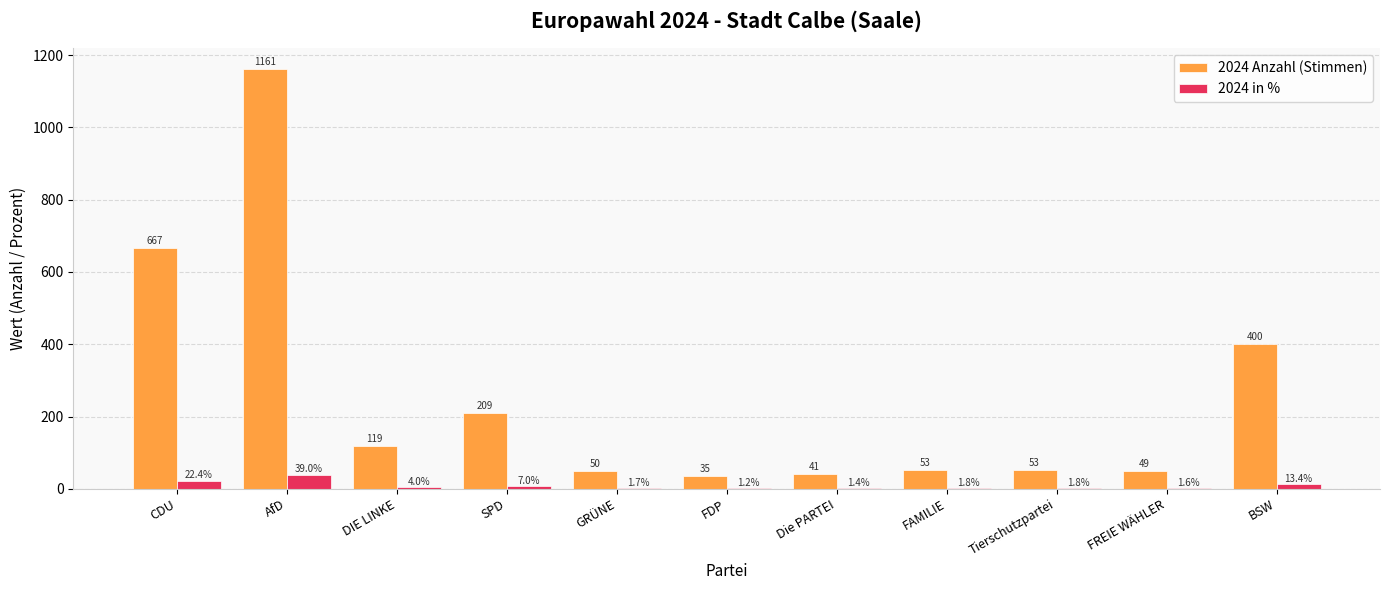

What is the highest value of the 2024 in % series?

39.0